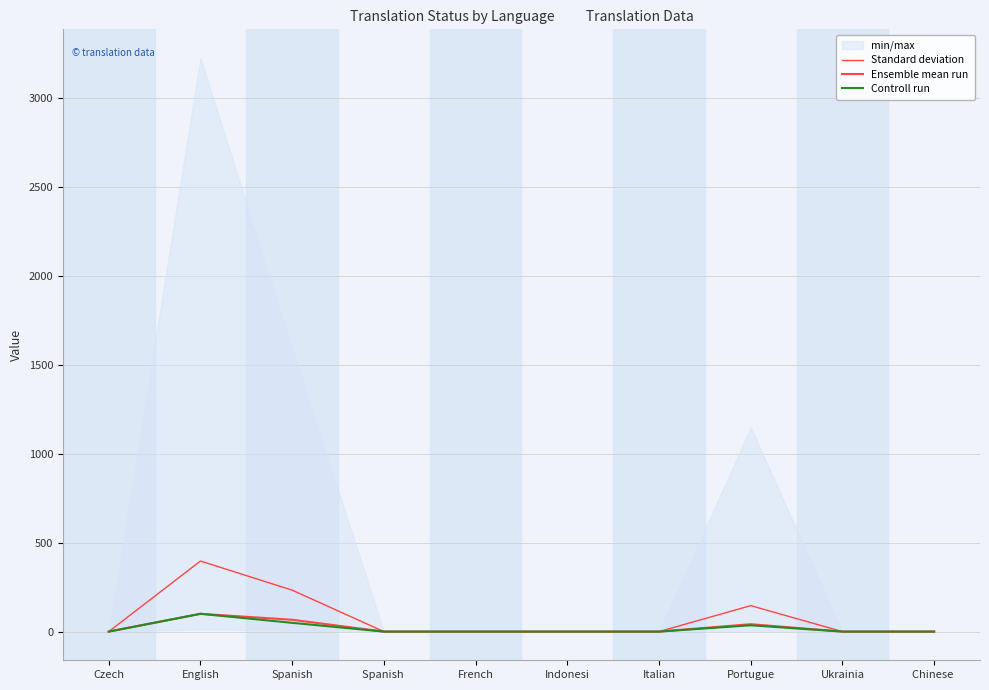

Rank the series by their maximum value, from highest to lowest.

Standard deviation, Ensemble mean run, Controll run